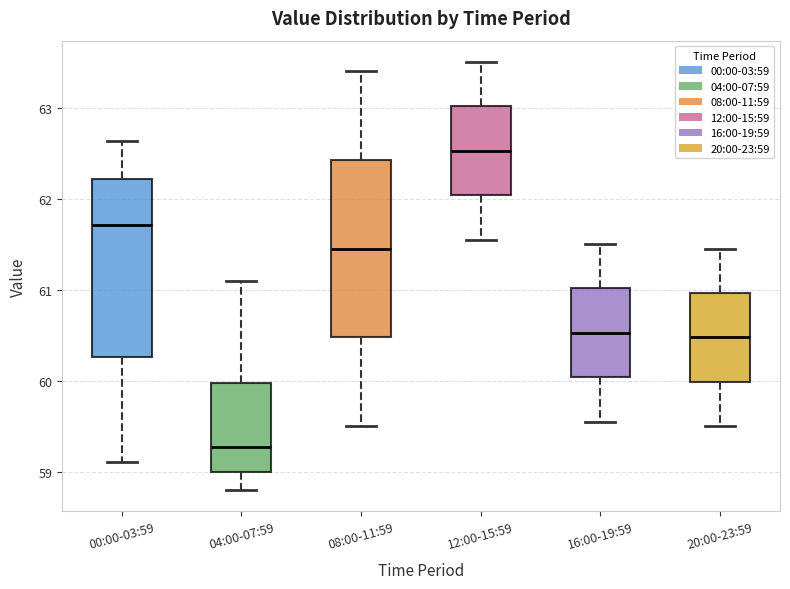

Reading left to right, transcribe this box plot: for each box, give where its median line is, the range the box spans, and where its two whiskers end, as read against the y-axis. The values are not printed on the chart, so give them approximately, as read against the axis.

00:00-03:59: median 61.7, box 60.3 to 62.2, whiskers 59.1 to 62.6
04:00-07:59: median 59.3, box 59.0 to 60.0, whiskers 58.8 to 61.1
08:00-11:59: median 61.5, box 60.5 to 62.4, whiskers 59.5 to 63.4
12:00-15:59: median 62.5, box 62.0 to 63.0, whiskers 61.6 to 63.5
16:00-19:59: median 60.5, box 60.0 to 61.0, whiskers 59.6 to 61.5
20:00-23:59: median 60.5, box 60.0 to 61.0, whiskers 59.5 to 61.5